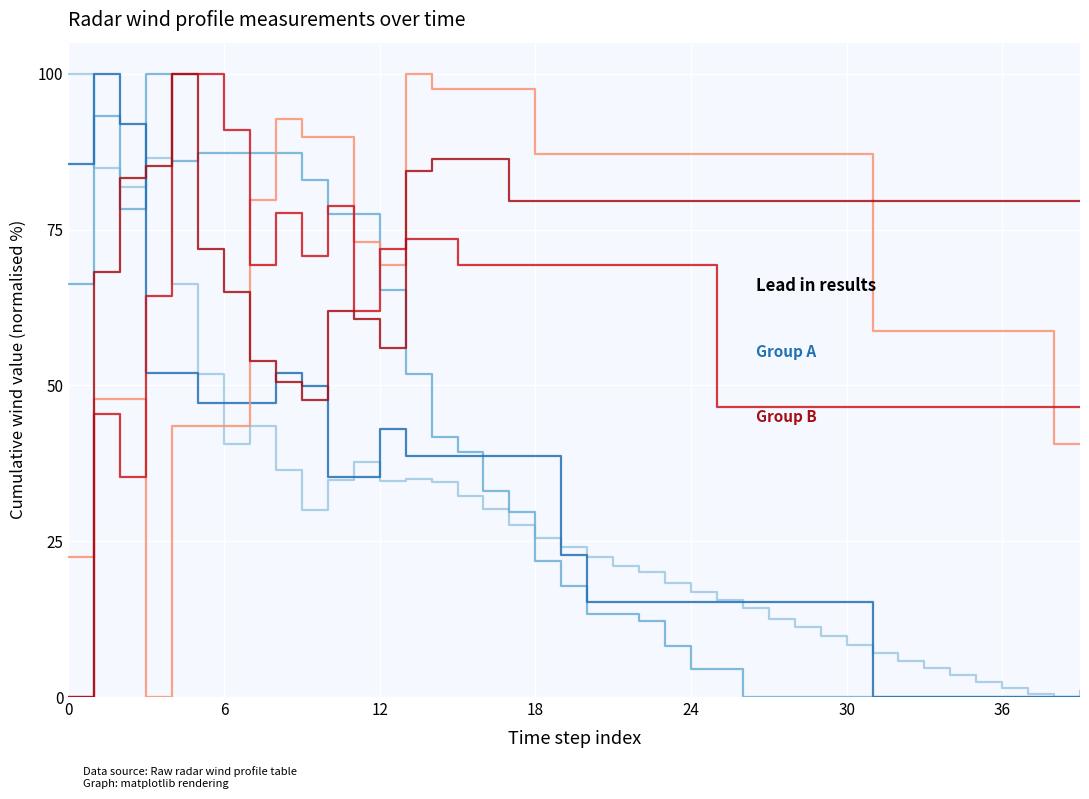

How many lines are shown in the chart?

6